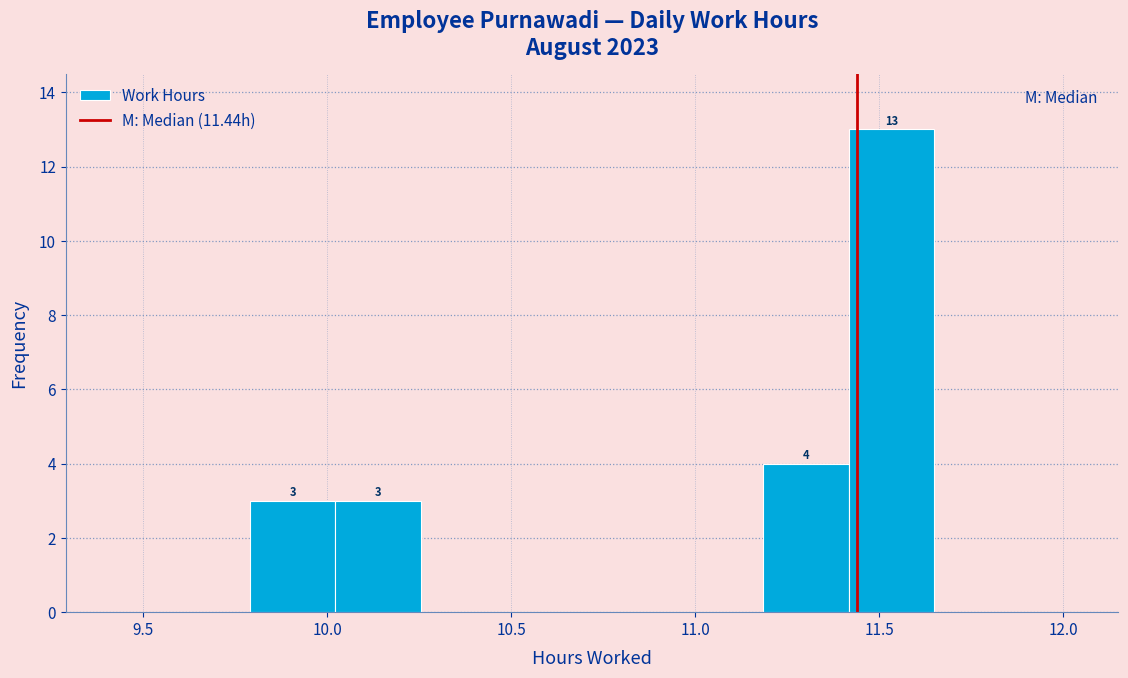

Over which range of the x-axis is the bar tallest?

11.40 to 11.65